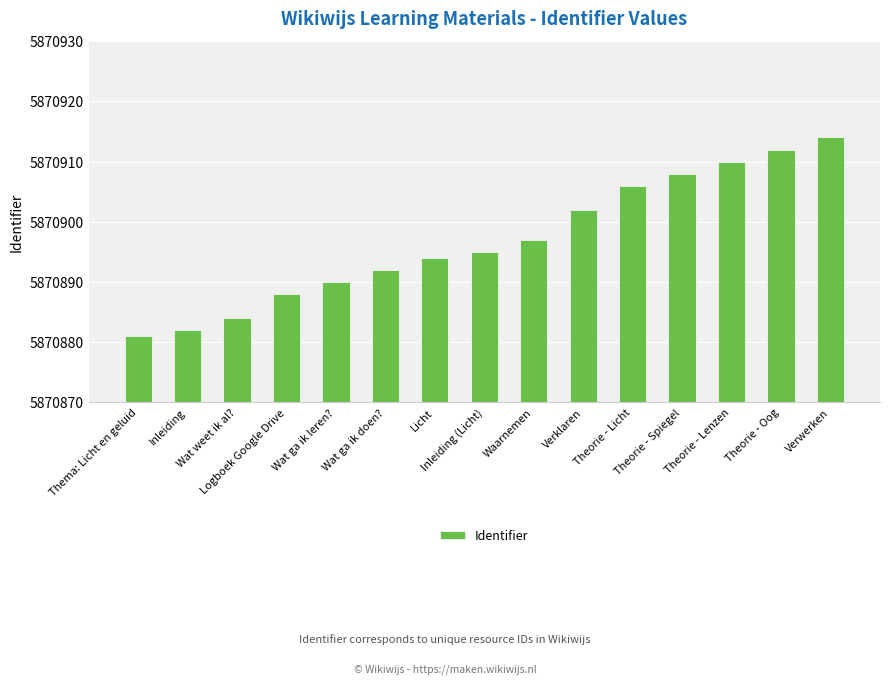

What is the difference between the values at Verwerken and Wat weet ik al??

30